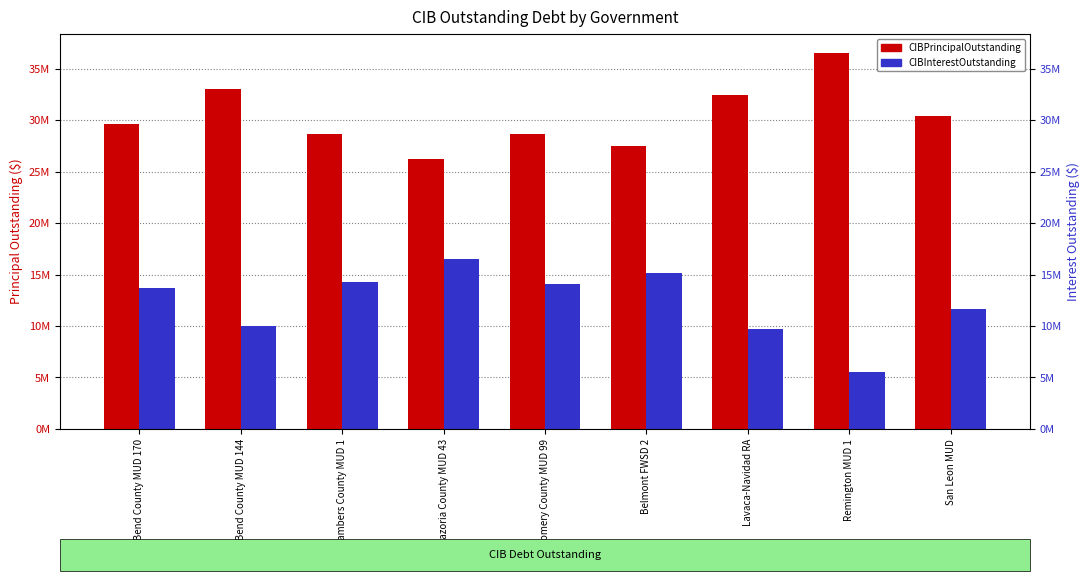

Which label corresponds to the smallest value in the chart?

Remington MUD 1